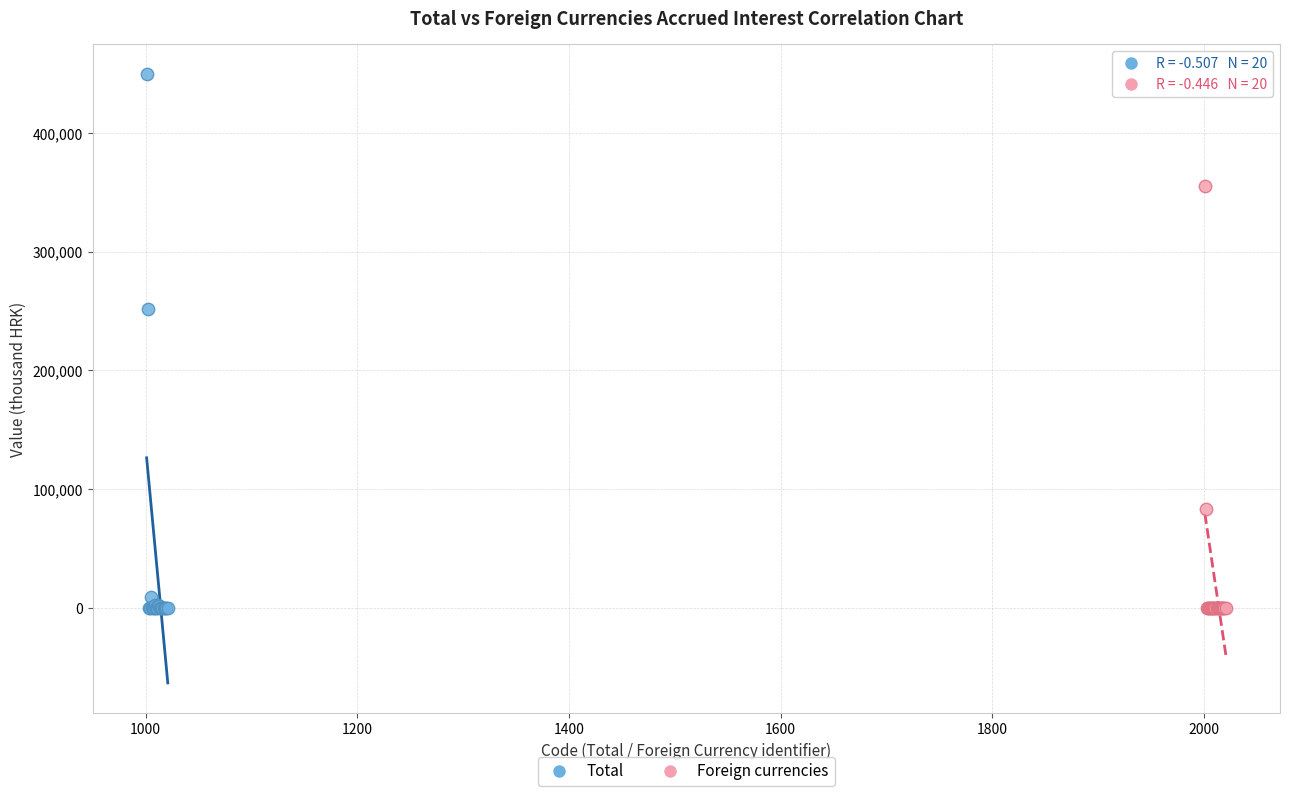

Which series has the widest spread of Y values?

Total